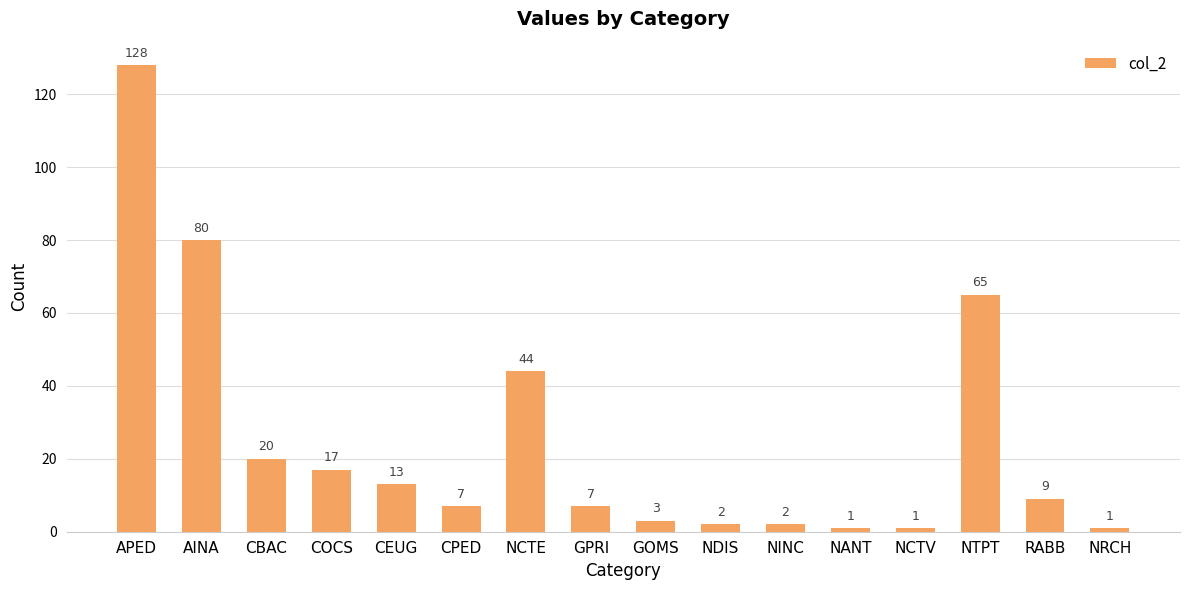

The value at NANT is 1. True or false?

True